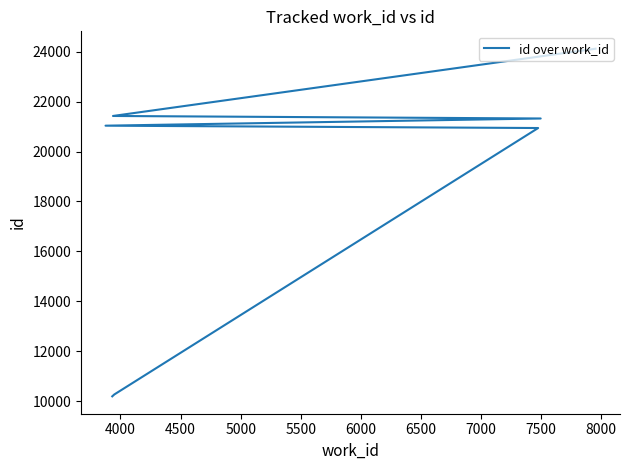

What is the greatest value displayed?

24120